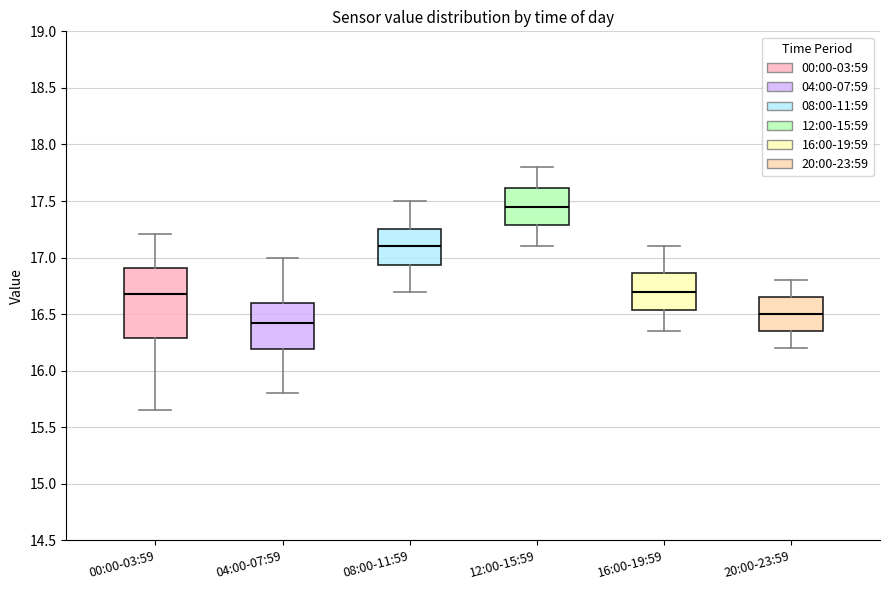

Reading left to right, read every box against the y-axis: the position of its median line, the range the box covers, and the ends of its whiskers. The values are not printed on the chart, so give them approximately, as read against the axis.

00:00-03:59: median 16.70, box 16.30 to 16.90, whiskers 15.65 to 17.20
04:00-07:59: median 16.45, box 16.20 to 16.60, whiskers 15.80 to 17.00
08:00-11:59: median 17.10, box 16.95 to 17.25, whiskers 16.70 to 17.50
12:00-15:59: median 17.45, box 17.30 to 17.60, whiskers 17.10 to 17.80
16:00-19:59: median 16.70, box 16.55 to 16.85, whiskers 16.35 to 17.10
20:00-23:59: median 16.50, box 16.35 to 16.65, whiskers 16.20 to 16.80